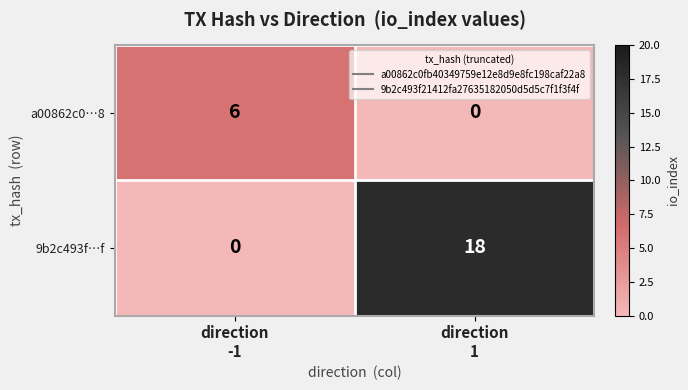

What is the difference between the maximum and minimum values in the a00862c0…8 series?

6